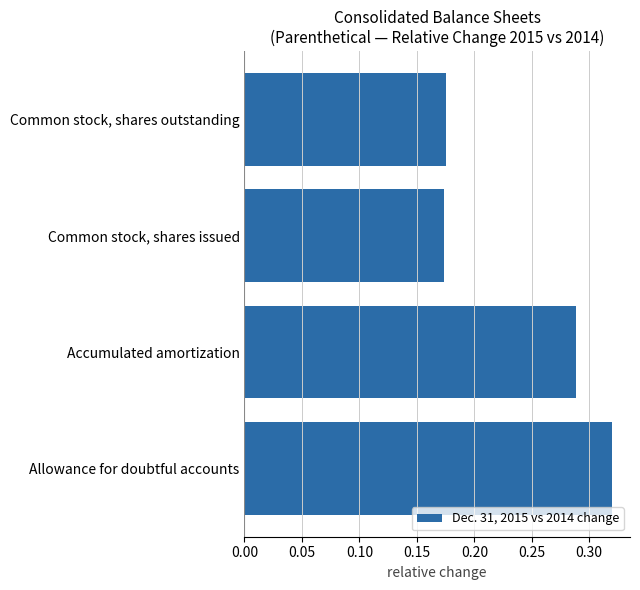

Count the number of categories in the chart.

4